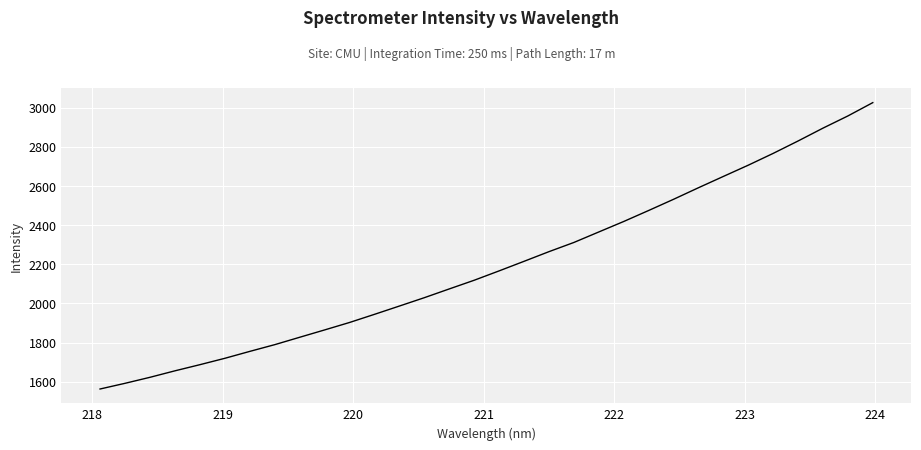

What is the greatest value displayed?

3024.9